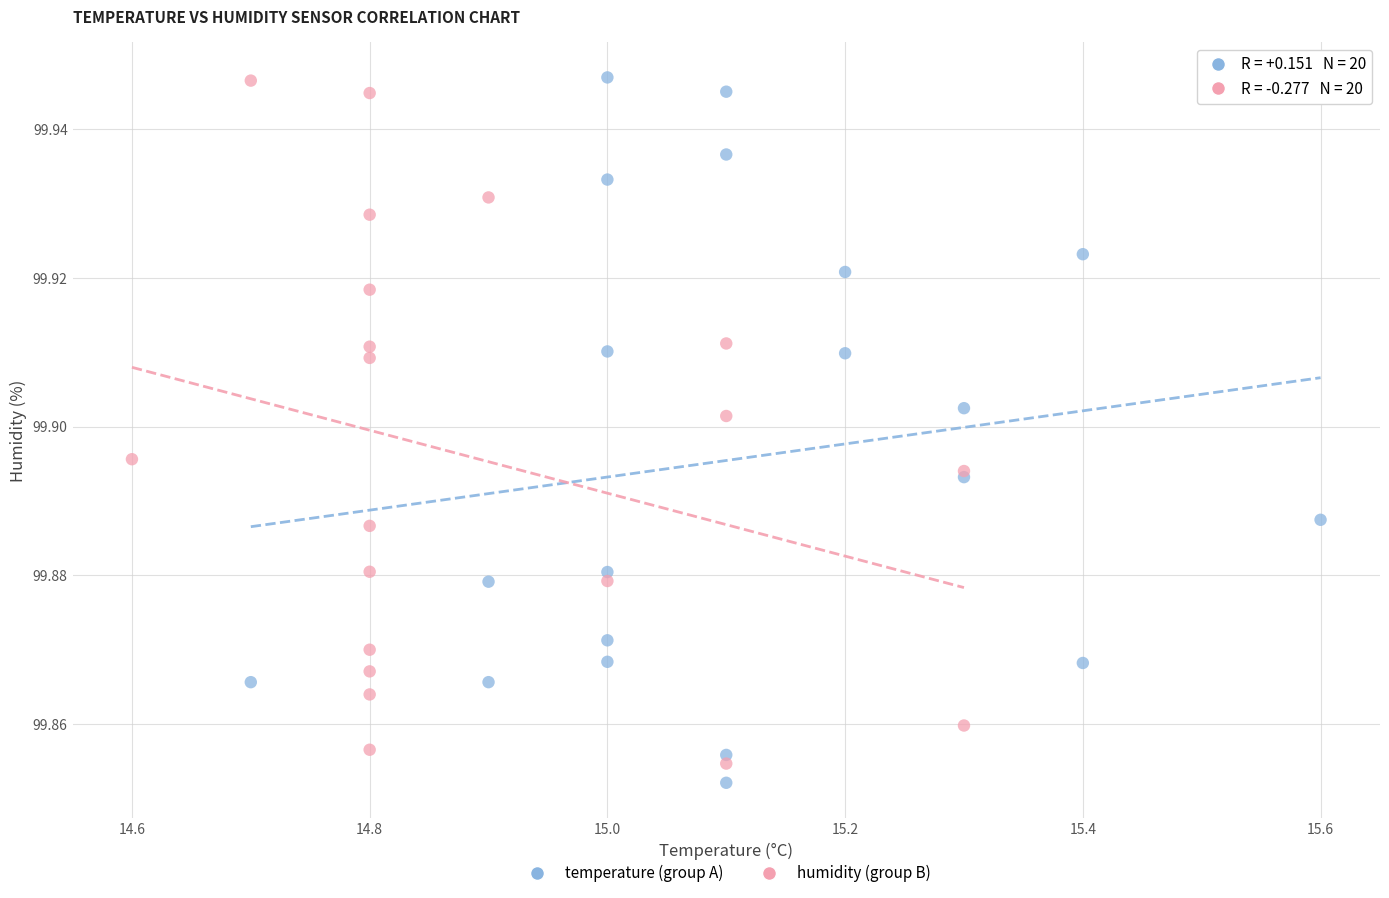

Which series has the widest spread of Y values?

temperature (group A)